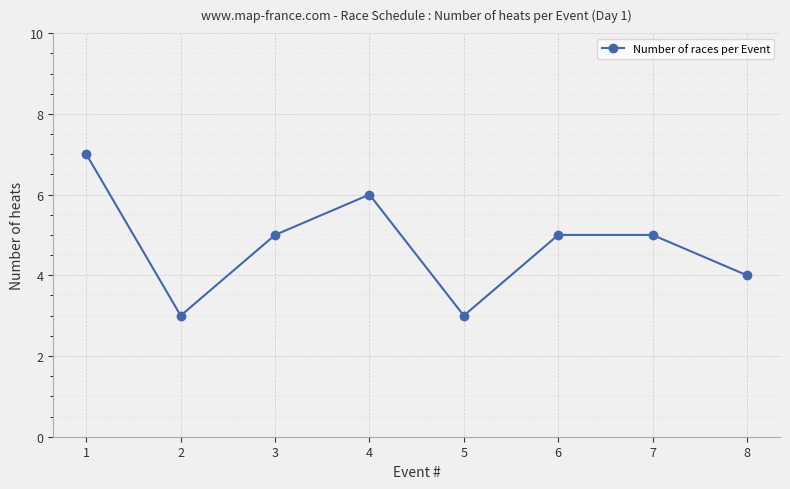

Reading right to left, transcribe all the data shown in this chart.

8=4	7=5	6=5	5=3	4=6	3=5	2=3	1=7